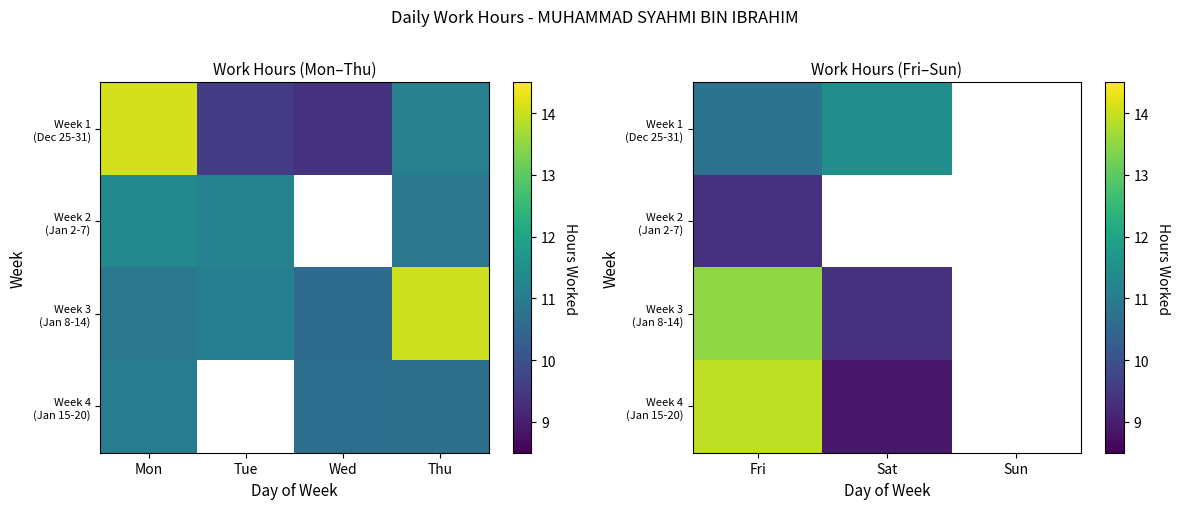

The value of Week 3 (Jan 8-14) at Fri is 5.1. True or false?

False